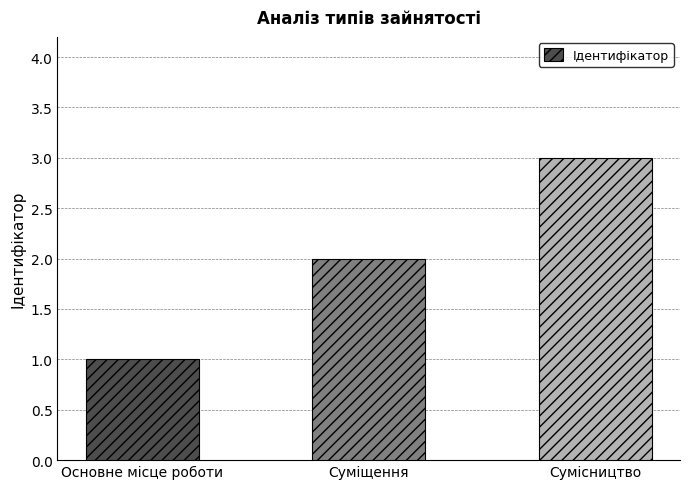

The value at Суміщення is 2. True or false?

True